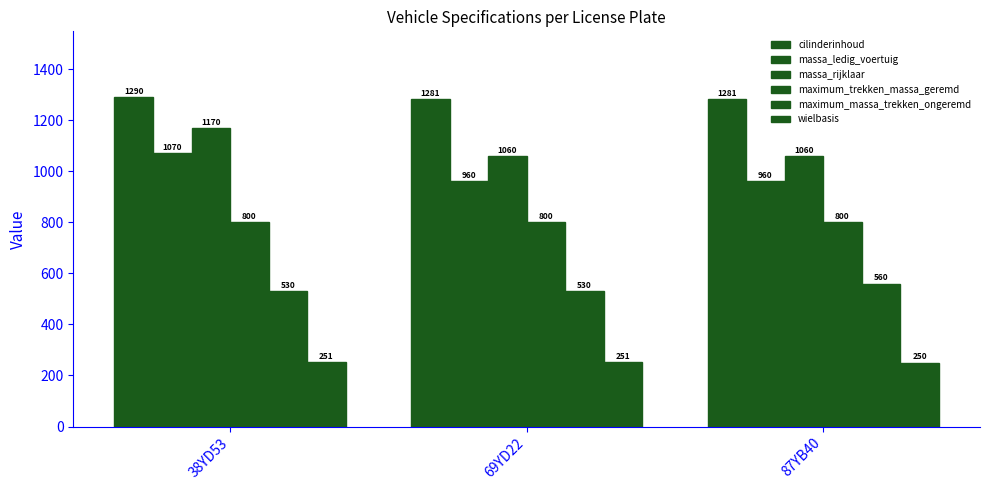

What position from the left is 38YD53?

1